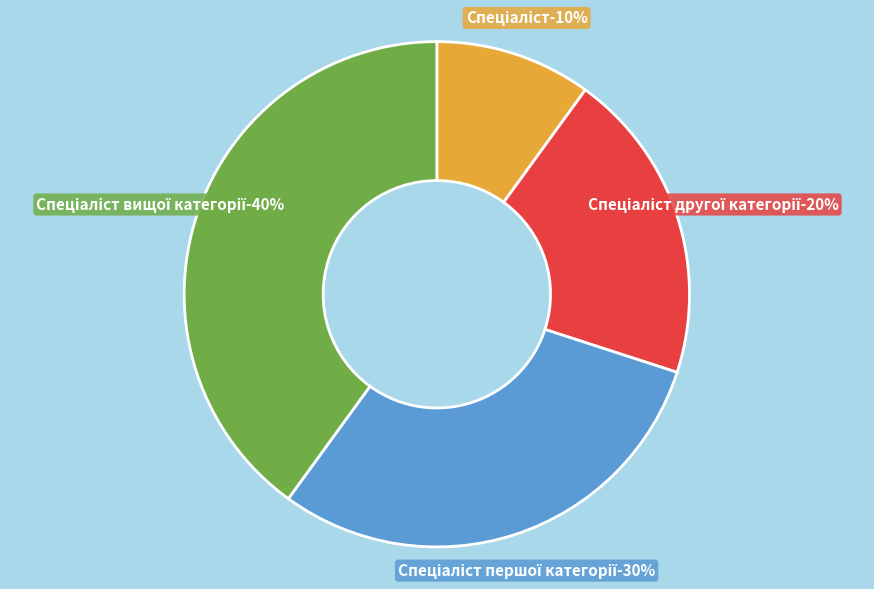

Is there any slice that represents more than half of the pie?

No